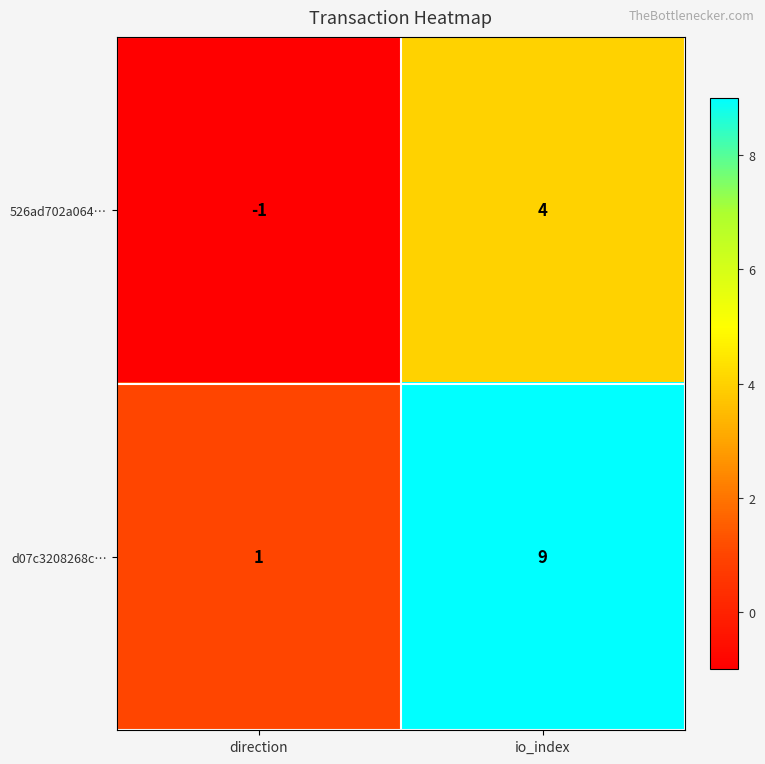

List the series in order of their overall mean, lowest first.

526ad702a064…, d07c3208268c…